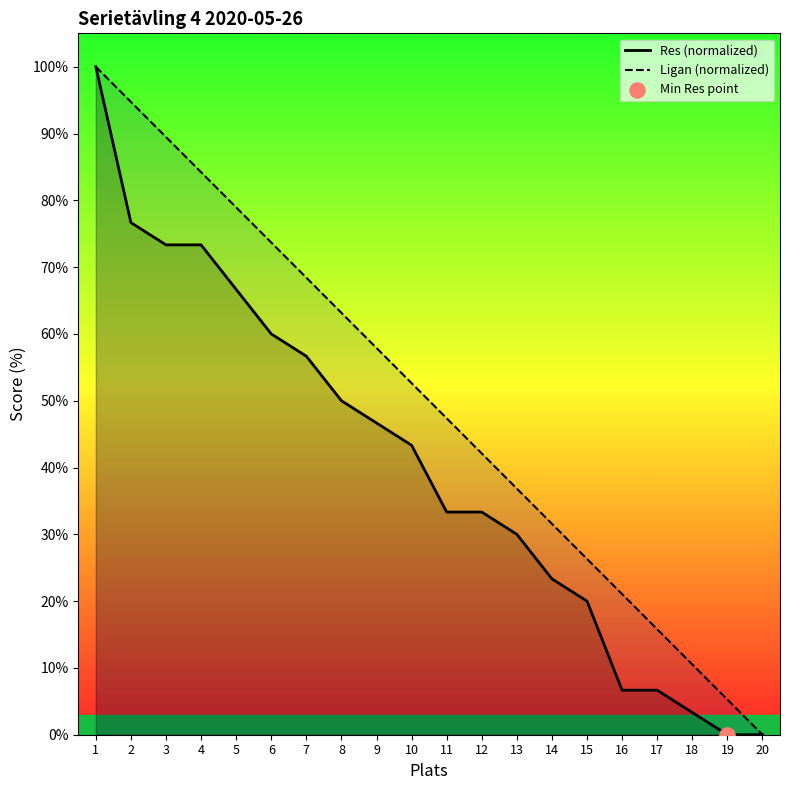

At how many categories does at least one series exceed 11?

17